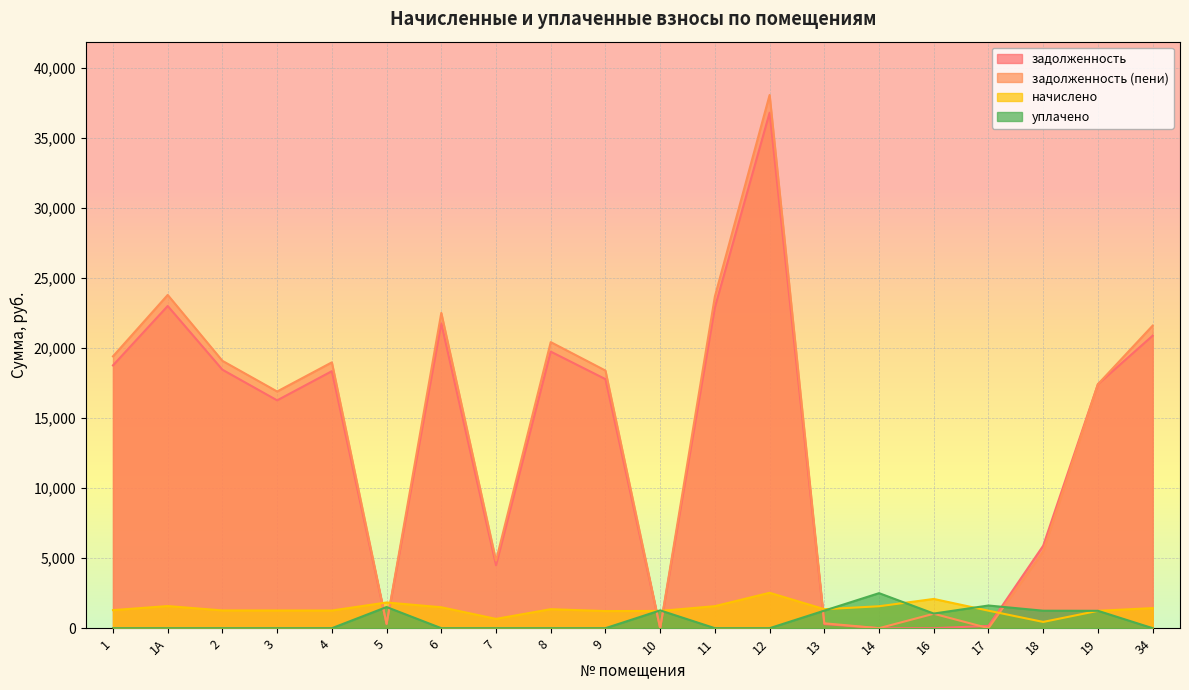

What is the difference between the maximum and minimum values in the задолженность series?

36816.2